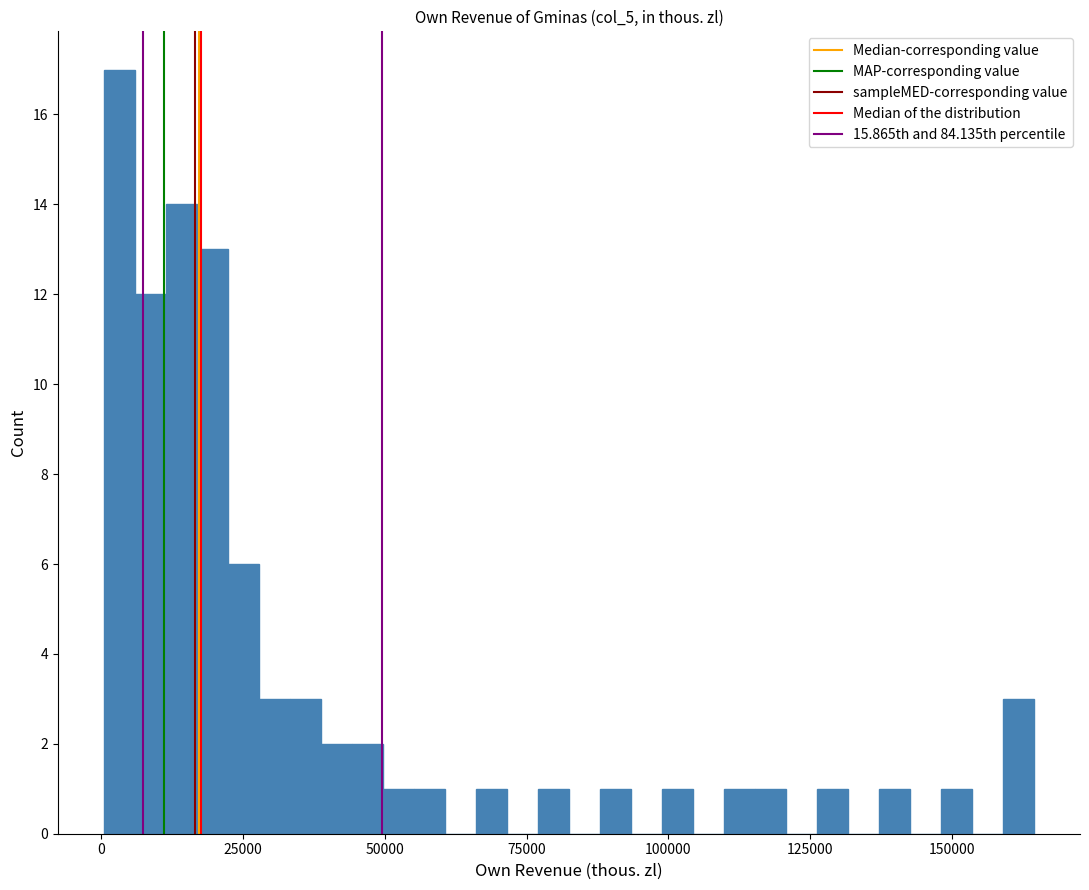

Around what value on the x-axis is the tallest bar? Give the approximate position of its centre, as read against the axis.

5000